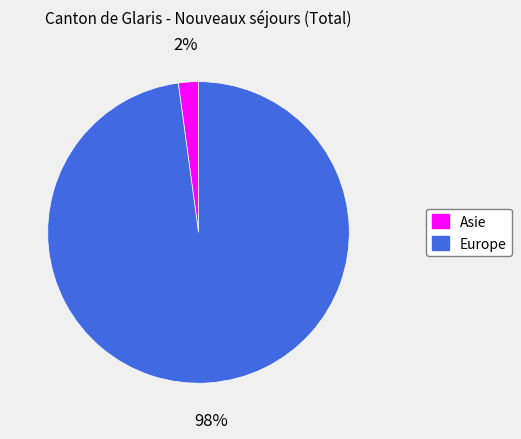

Is it true that Europe is 98% of the pie?

True